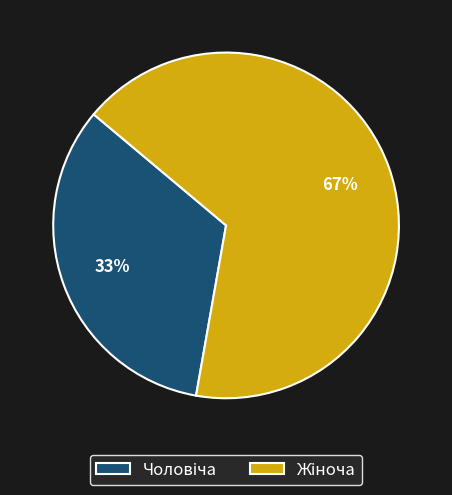

To the nearest percent, what is the average slice percentage?

50%